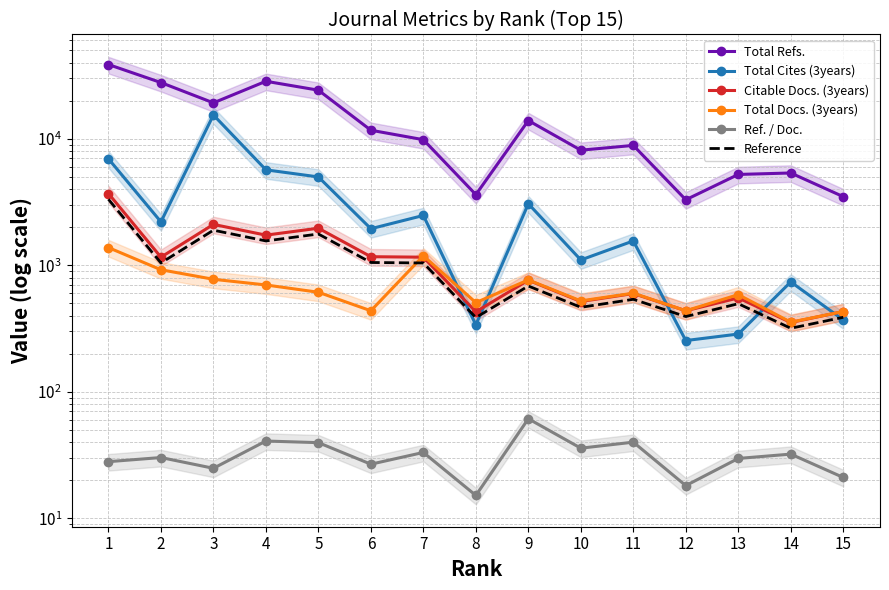

Reading left to right, extract all data points from this chart.

Total Refs.: 1=38656.0	2=27842.0	3=19242.0	4=28506.0	5=24234.0	6=11690.0	7=9840.0	8=3621.0	9=13944.0	10=8130.0	11=8868.0	12=3296.0	13=5227.0	14=5368.0	15=3488.0
Total Cites (3years): 1=6948.0	2=2205.0	3=15429.0	4=5684.0	5=4995.0	6=1946.0	7=2477.0	8=338.0	9=3065.0	10=1102.0	11=1558.0	12=254.0	13=286.0	14=739.0	15=370.0
Citable Docs. (3years): 1=3692.0	2=1159.0	3=2105.0	4=1731.0	5=1964.0	6=1169.0	7=1159.0	8=429.0	9=762.0	10=517.0	11=598.0	12=437.0	13=552.0	14=353.0	15=431.0
Total Docs. (3years): 1=1380.0	2=922.0	3=775.0	4=699.0	5=612.0	6=437.0	7=1188.0	8=507.0	9=766.0	10=523.0	11=602.0	12=437.0	13=586.0	14=355.0	15=431.0
Ref. / Doc.: 1=28.0	2=30.2	3=24.8	4=40.8	5=39.6	6=26.8	7=33.1	8=15.2	9=61.2	10=35.8	11=40.0	12=18.1	13=29.7	14=32.1	15=21.0
Reference: 1=3322.8	2=1043.1	3=1894.5	4=1557.9	5=1767.6	6=1052.1	7=1043.1	8=386.1	9=685.8	10=465.3	11=538.2	12=393.3	13=496.8	14=317.7	15=387.9